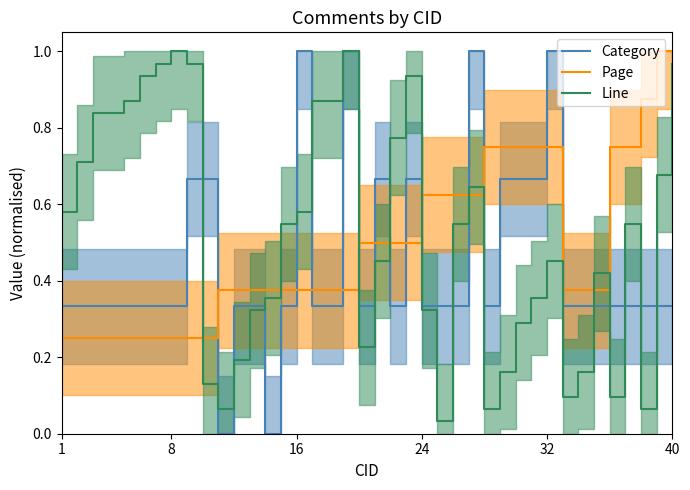

What is the label of the 4th point from the left?

24